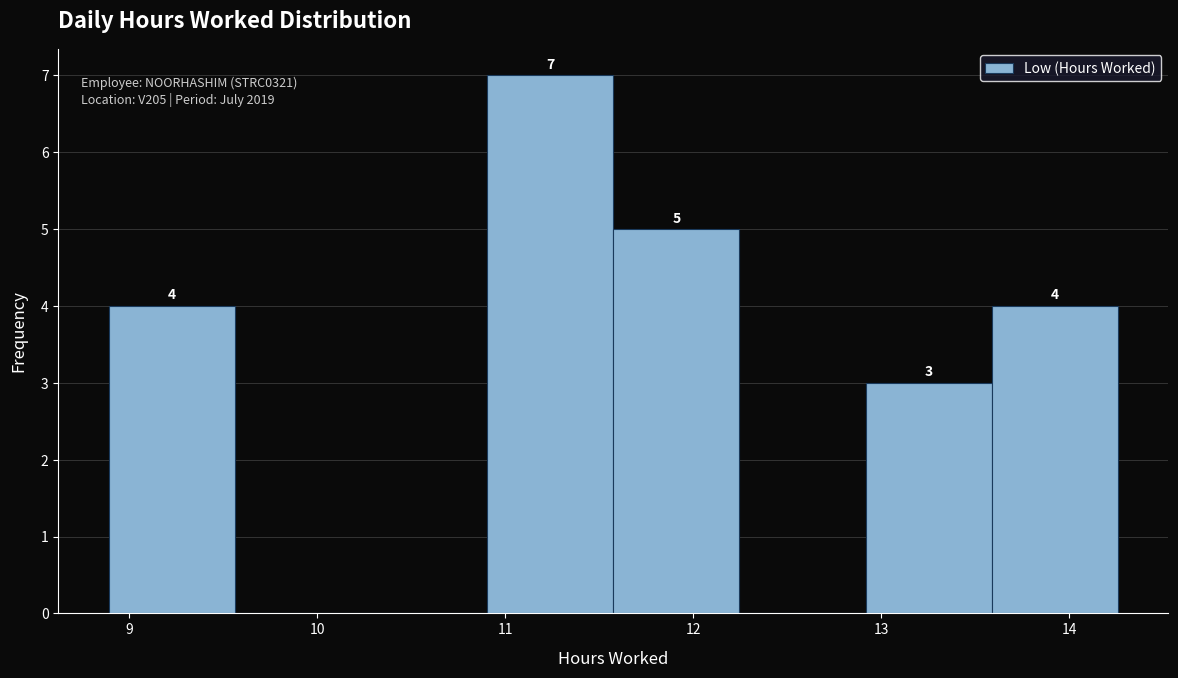

Over which range of the x-axis is the bar tallest?

10.9 to 11.6